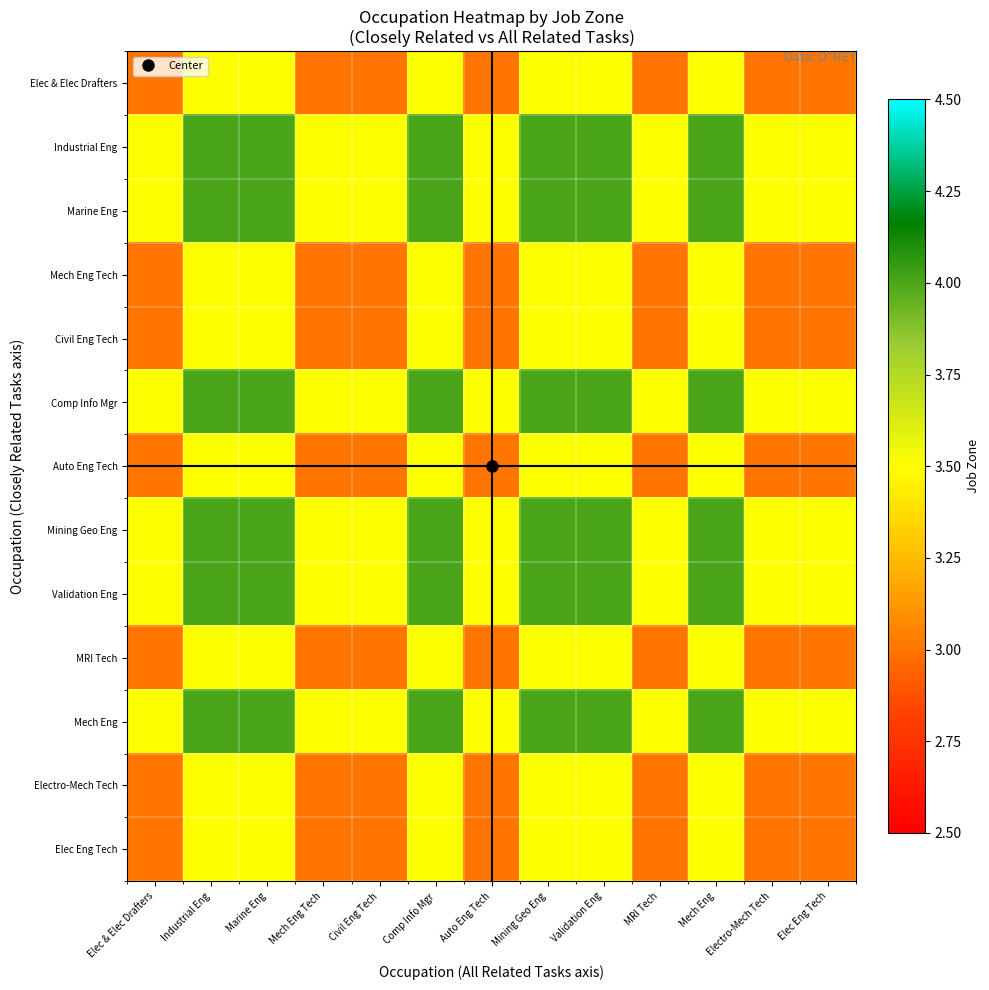

Reading left to right, list all the values displayed in this chart.

Elec & Elec Drafters: Elec & Elec Drafters=3.0	Industrial Eng=3.5	Marine Eng=3.5	Mech Eng Tech=3.0	Civil Eng Tech=3.0	Comp Info Mgr=3.5	Auto Eng Tech=3.0	Mining Geo Eng=3.5	Validation Eng=3.5	MRI Tech=3.0	Mech Eng=3.5	Electro-Mech Tech=3.0	Elec Eng Tech=3.0
Industrial Eng: Elec & Elec Drafters=3.5	Industrial Eng=4.0	Marine Eng=4.0	Mech Eng Tech=3.5	Civil Eng Tech=3.5	Comp Info Mgr=4.0	Auto Eng Tech=3.5	Mining Geo Eng=4.0	Validation Eng=4.0	MRI Tech=3.5	Mech Eng=4.0	Electro-Mech Tech=3.5	Elec Eng Tech=3.5
Marine Eng: Elec & Elec Drafters=3.5	Industrial Eng=4.0	Marine Eng=4.0	Mech Eng Tech=3.5	Civil Eng Tech=3.5	Comp Info Mgr=4.0	Auto Eng Tech=3.5	Mining Geo Eng=4.0	Validation Eng=4.0	MRI Tech=3.5	Mech Eng=4.0	Electro-Mech Tech=3.5	Elec Eng Tech=3.5
Mech Eng Tech: Elec & Elec Drafters=3.0	Industrial Eng=3.5	Marine Eng=3.5	Mech Eng Tech=3.0	Civil Eng Tech=3.0	Comp Info Mgr=3.5	Auto Eng Tech=3.0	Mining Geo Eng=3.5	Validation Eng=3.5	MRI Tech=3.0	Mech Eng=3.5	Electro-Mech Tech=3.0	Elec Eng Tech=3.0
Civil Eng Tech: Elec & Elec Drafters=3.0	Industrial Eng=3.5	Marine Eng=3.5	Mech Eng Tech=3.0	Civil Eng Tech=3.0	Comp Info Mgr=3.5	Auto Eng Tech=3.0	Mining Geo Eng=3.5	Validation Eng=3.5	MRI Tech=3.0	Mech Eng=3.5	Electro-Mech Tech=3.0	Elec Eng Tech=3.0
Comp Info Mgr: Elec & Elec Drafters=3.5	Industrial Eng=4.0	Marine Eng=4.0	Mech Eng Tech=3.5	Civil Eng Tech=3.5	Comp Info Mgr=4.0	Auto Eng Tech=3.5	Mining Geo Eng=4.0	Validation Eng=4.0	MRI Tech=3.5	Mech Eng=4.0	Electro-Mech Tech=3.5	Elec Eng Tech=3.5
Auto Eng Tech: Elec & Elec Drafters=3.0	Industrial Eng=3.5	Marine Eng=3.5	Mech Eng Tech=3.0	Civil Eng Tech=3.0	Comp Info Mgr=3.5	Auto Eng Tech=3.0	Mining Geo Eng=3.5	Validation Eng=3.5	MRI Tech=3.0	Mech Eng=3.5	Electro-Mech Tech=3.0	Elec Eng Tech=3.0
Mining Geo Eng: Elec & Elec Drafters=3.5	Industrial Eng=4.0	Marine Eng=4.0	Mech Eng Tech=3.5	Civil Eng Tech=3.5	Comp Info Mgr=4.0	Auto Eng Tech=3.5	Mining Geo Eng=4.0	Validation Eng=4.0	MRI Tech=3.5	Mech Eng=4.0	Electro-Mech Tech=3.5	Elec Eng Tech=3.5
Validation Eng: Elec & Elec Drafters=3.5	Industrial Eng=4.0	Marine Eng=4.0	Mech Eng Tech=3.5	Civil Eng Tech=3.5	Comp Info Mgr=4.0	Auto Eng Tech=3.5	Mining Geo Eng=4.0	Validation Eng=4.0	MRI Tech=3.5	Mech Eng=4.0	Electro-Mech Tech=3.5	Elec Eng Tech=3.5
MRI Tech: Elec & Elec Drafters=3.0	Industrial Eng=3.5	Marine Eng=3.5	Mech Eng Tech=3.0	Civil Eng Tech=3.0	Comp Info Mgr=3.5	Auto Eng Tech=3.0	Mining Geo Eng=3.5	Validation Eng=3.5	MRI Tech=3.0	Mech Eng=3.5	Electro-Mech Tech=3.0	Elec Eng Tech=3.0
Mech Eng: Elec & Elec Drafters=3.5	Industrial Eng=4.0	Marine Eng=4.0	Mech Eng Tech=3.5	Civil Eng Tech=3.5	Comp Info Mgr=4.0	Auto Eng Tech=3.5	Mining Geo Eng=4.0	Validation Eng=4.0	MRI Tech=3.5	Mech Eng=4.0	Electro-Mech Tech=3.5	Elec Eng Tech=3.5
Electro-Mech Tech: Elec & Elec Drafters=3.0	Industrial Eng=3.5	Marine Eng=3.5	Mech Eng Tech=3.0	Civil Eng Tech=3.0	Comp Info Mgr=3.5	Auto Eng Tech=3.0	Mining Geo Eng=3.5	Validation Eng=3.5	MRI Tech=3.0	Mech Eng=3.5	Electro-Mech Tech=3.0	Elec Eng Tech=3.0
Elec Eng Tech: Elec & Elec Drafters=3.0	Industrial Eng=3.5	Marine Eng=3.5	Mech Eng Tech=3.0	Civil Eng Tech=3.0	Comp Info Mgr=3.5	Auto Eng Tech=3.0	Mining Geo Eng=3.5	Validation Eng=3.5	MRI Tech=3.0	Mech Eng=3.5	Electro-Mech Tech=3.0	Elec Eng Tech=3.0